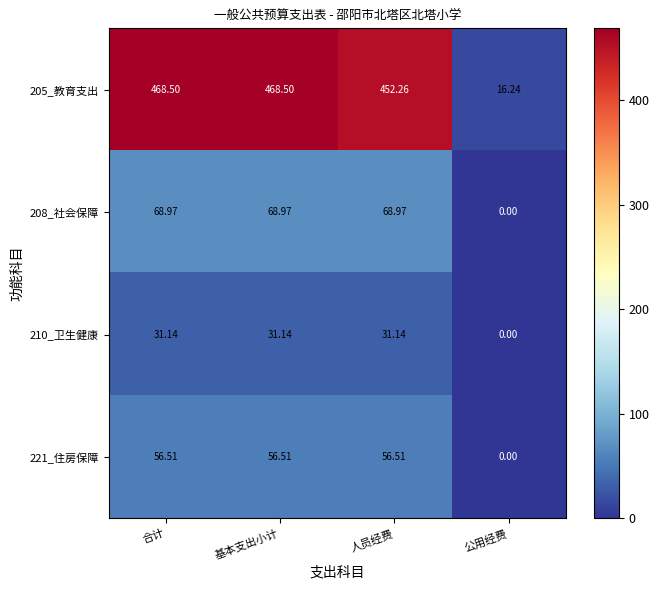

What is the difference between the highest and lowest values at 基本支出小计?

437.4